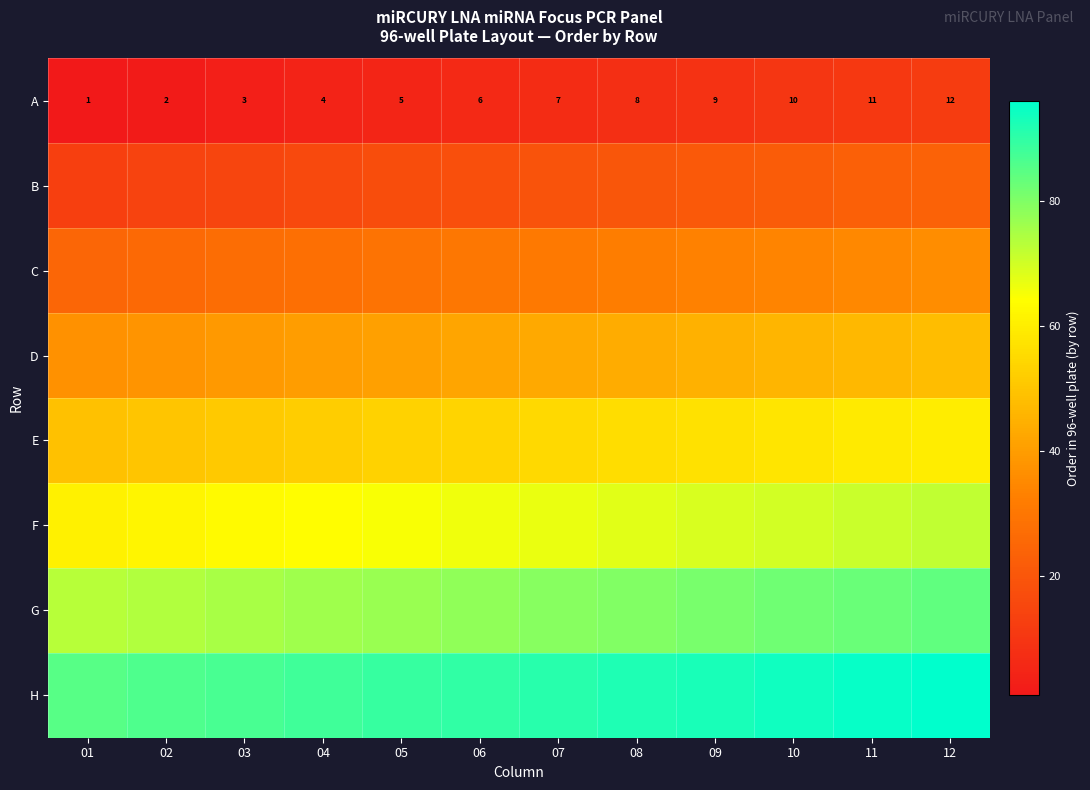

Count the number of data series in this chart.

8